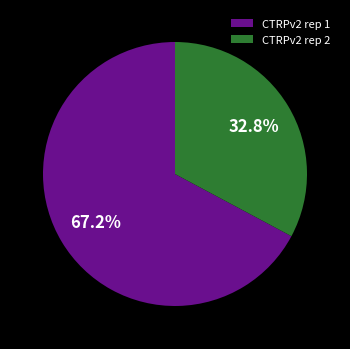

What portion of the pie excludes CTRPv2 rep 2?

67.2%